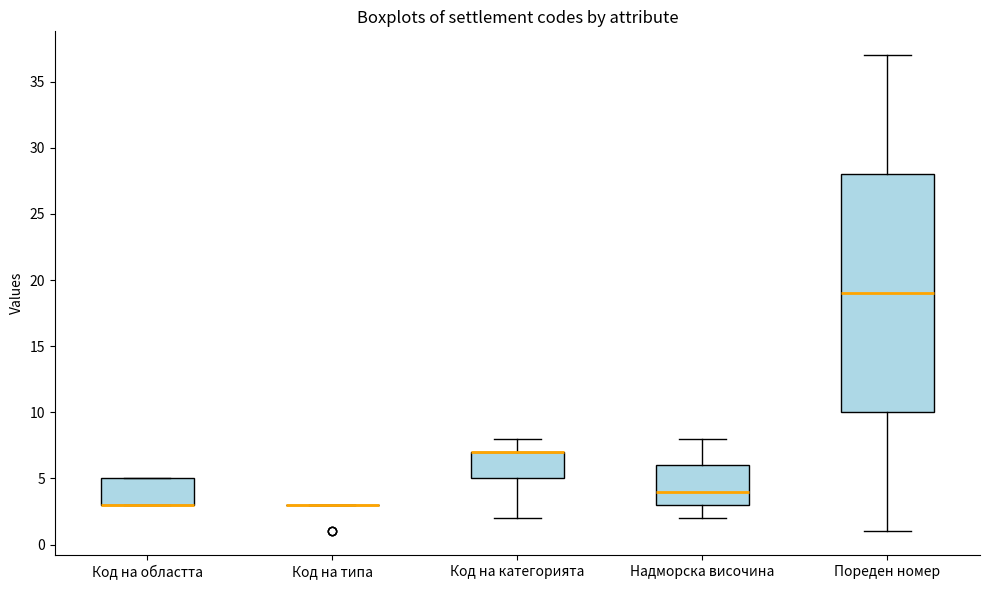

Reading left to right, read every box against the y-axis: the position of its median line, the range the box covers, and the ends of its whiskers. The values are not printed on the chart, so give them approximately, as read against the axis.

Код на областта: median 3 (drawn on the box's lower edge), box 3 to 5, whiskers 3 to 5
Код на типа: box collapsed to a line at 3, whiskers 3 to 3
Код на категорията: median 7 (drawn on the box's upper edge), box 5 to 7, whiskers 2 to 8
Надморска височина: median 4, box 3 to 6, whiskers 2 to 8
Пореден номер: median 19, box 10 to 28, whiskers 1 to 37